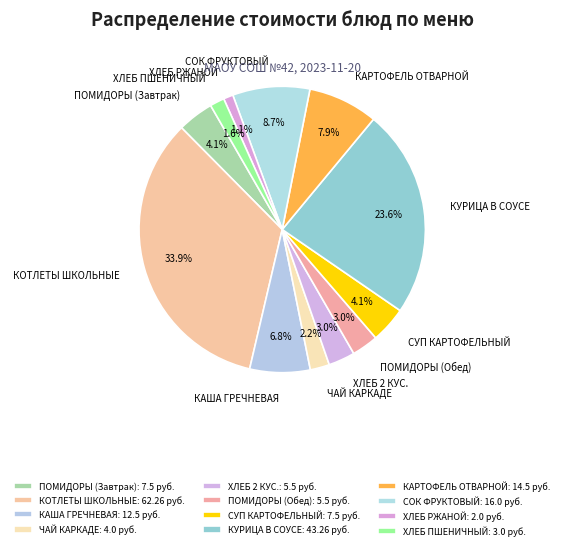

To the nearest percent, what is the combined percentage of КОТЛЕТЫ ШКОЛЬНЫЕ and СУП КАРТОФЕЛЬНЫЙ?

38%